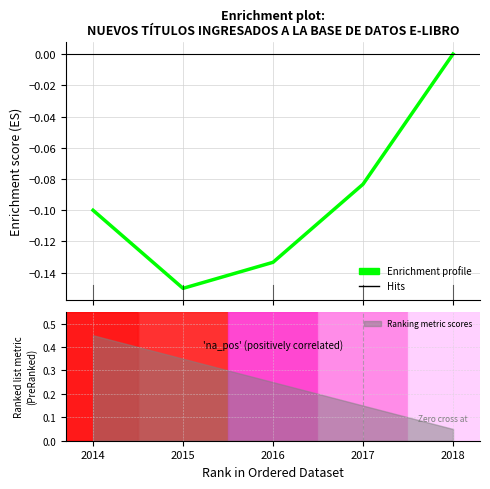

What is the sum of all values?

-0.5